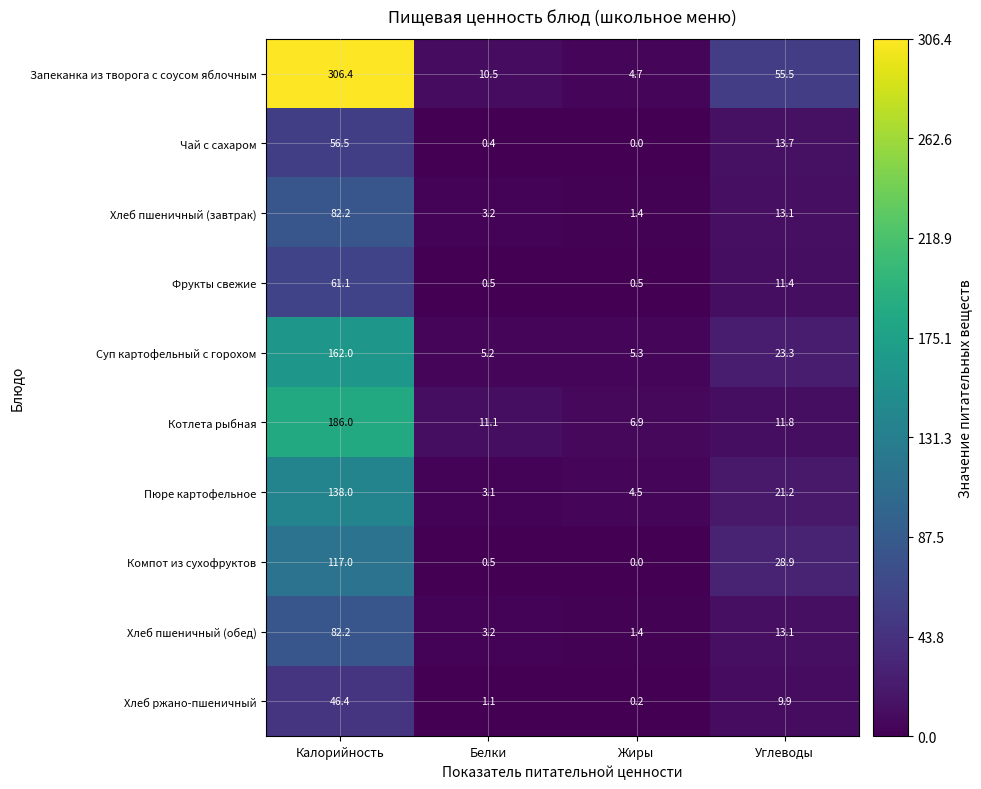

What is the total value across all series at Белки?

38.8